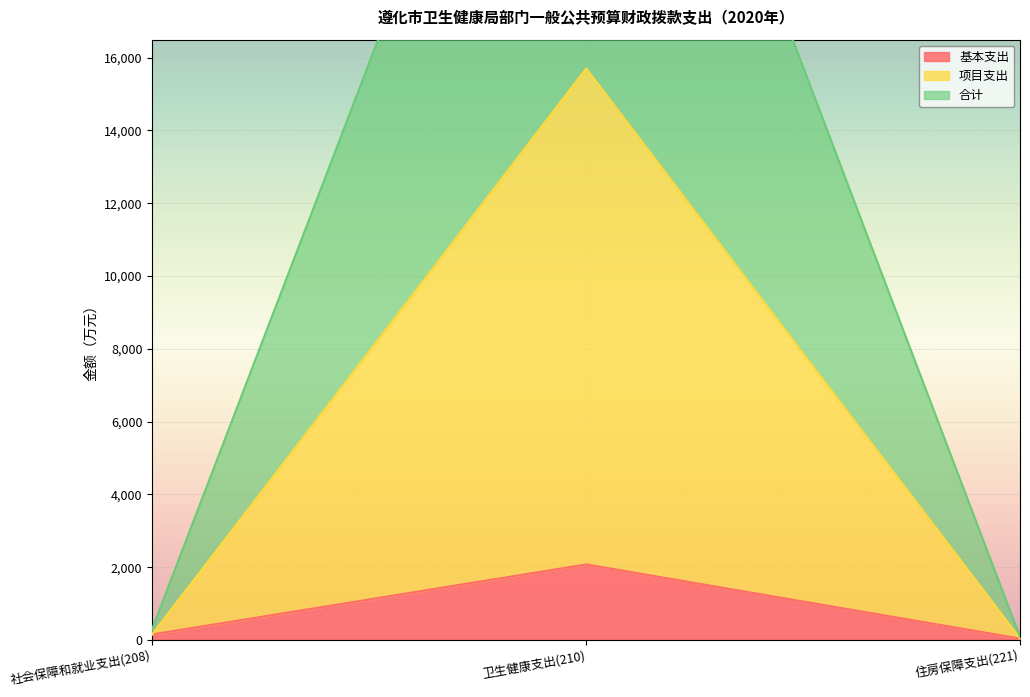

Rank the series by their average value, from lowest to highest.

基本支出, 项目支出, 合计